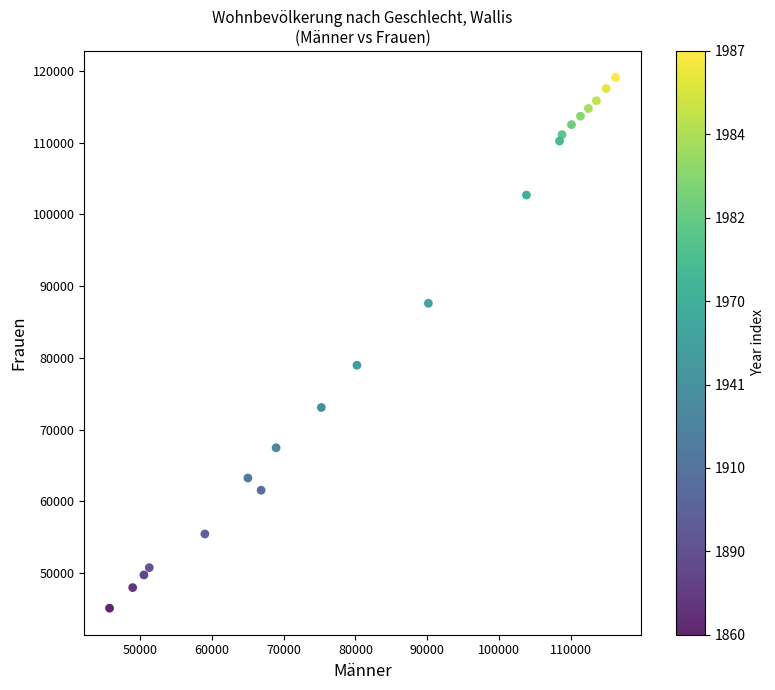

What is the range of X values (max minus min)?

70559